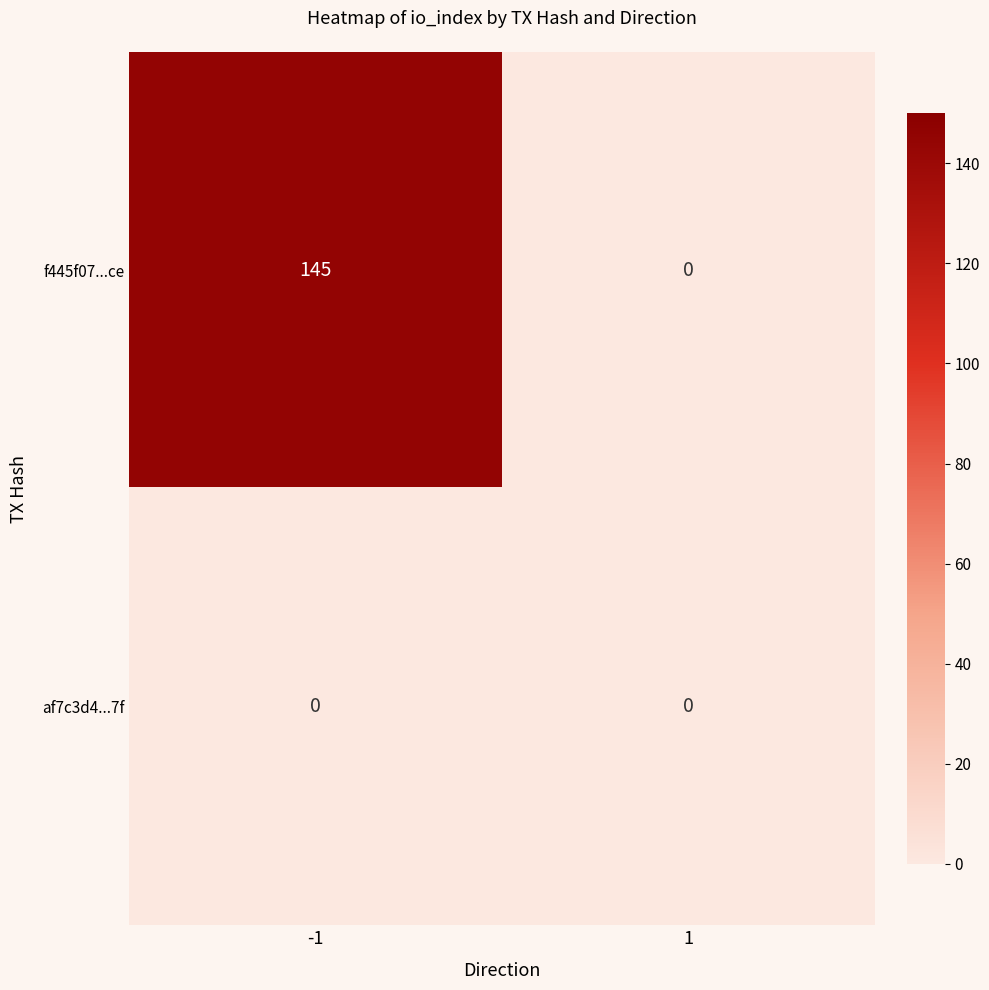

Count the number of categories in the chart.

2